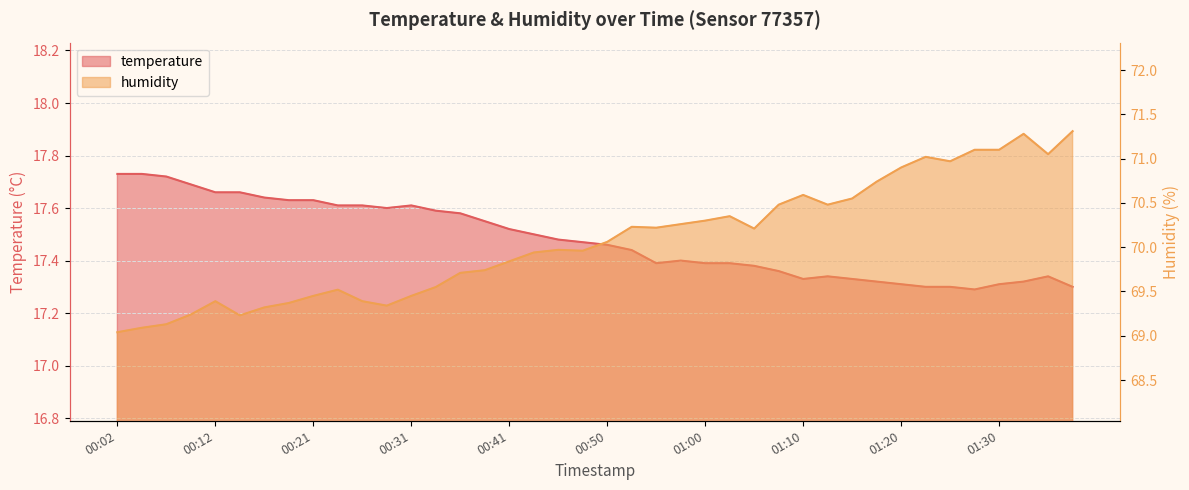

Reading right to left, what are all the values shown in this chart?

temperature: 17.3	17.3	17.3	17.3	17.3	17.3	17.3	17.3	17.3	17.3	17.3	17.3	17.4	17.4	17.4	17.4	17.4	17.4	17.4	17.5	17.5	17.5	17.5	17.5	17.6	17.6	17.6	17.6	17.6	17.6	17.6	17.6	17.6	17.6	17.7	17.7	17.7	17.7	17.7	17.7
humidity: 71.3	71.0	71.3	71.1	71.1	71.0	71.0	70.9	70.7	70.5	70.5	70.6	70.5	70.2	70.3	70.3	70.3	70.2	70.2	70.1	70.0	70.0	69.9	69.8	69.7	69.7	69.5	69.5	69.3	69.4	69.5	69.5	69.4	69.3	69.2	69.4	69.2	69.1	69.1	69.0